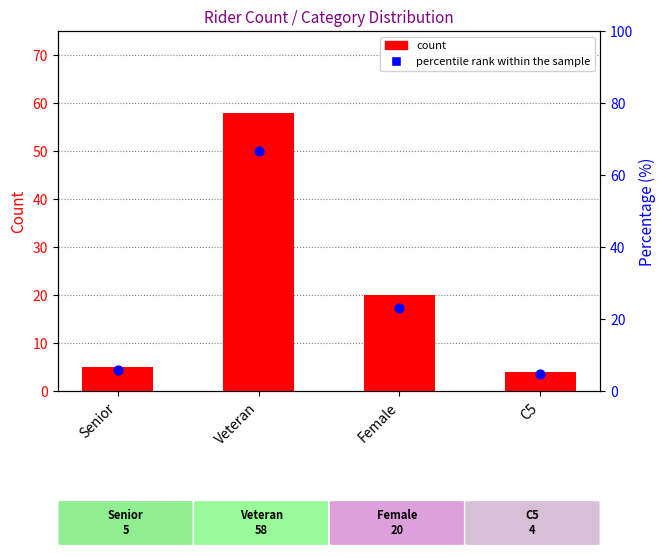

Which series reaches the maximum Y coordinate?

percentile rank within the sample